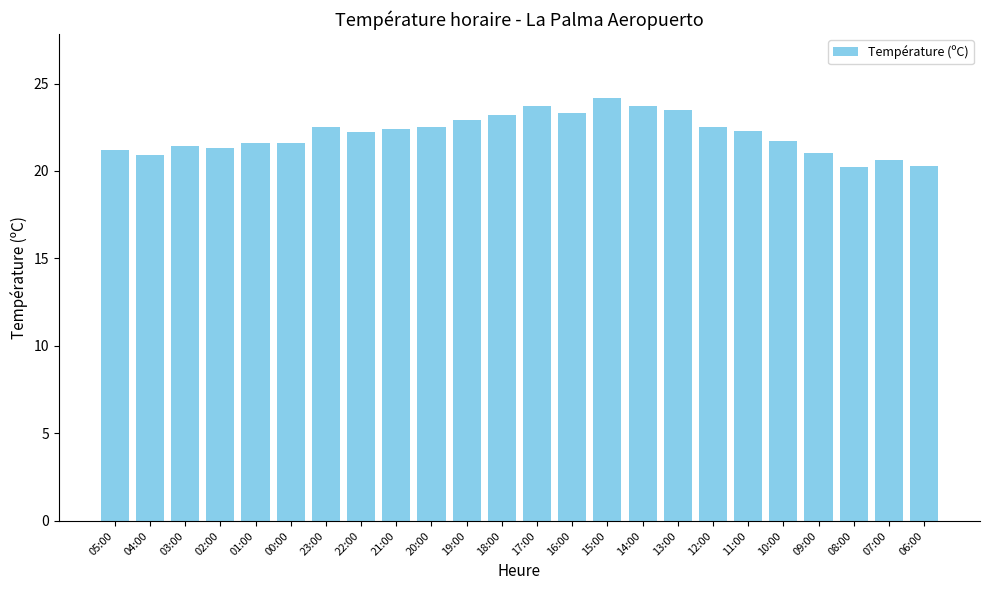

What is the sum of all values?

530.7